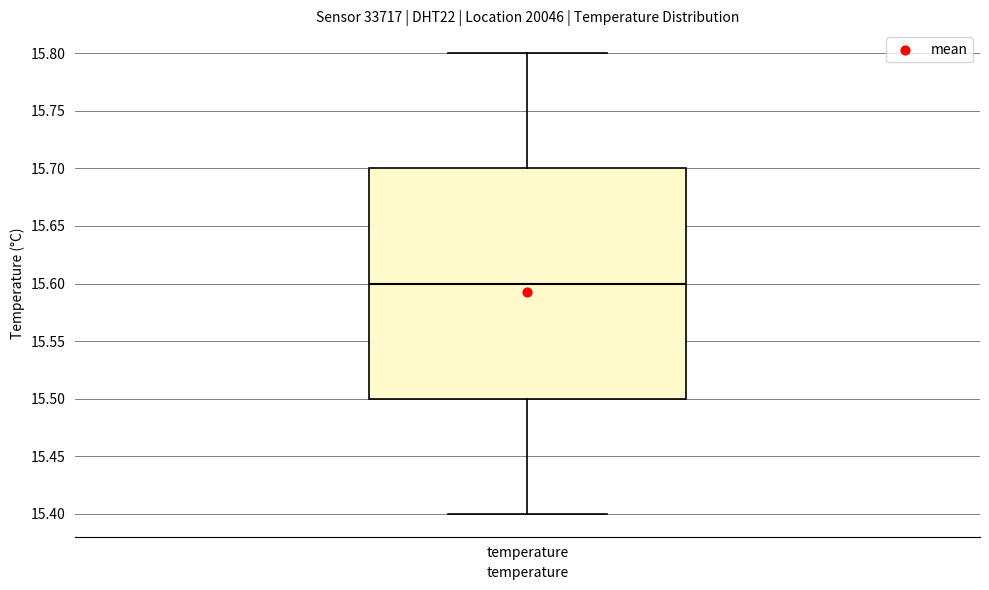

Where does the median line of the box for temperature sit on the y-axis? The values are not printed on the chart, so give them approximately, as read against the axis.

15.6